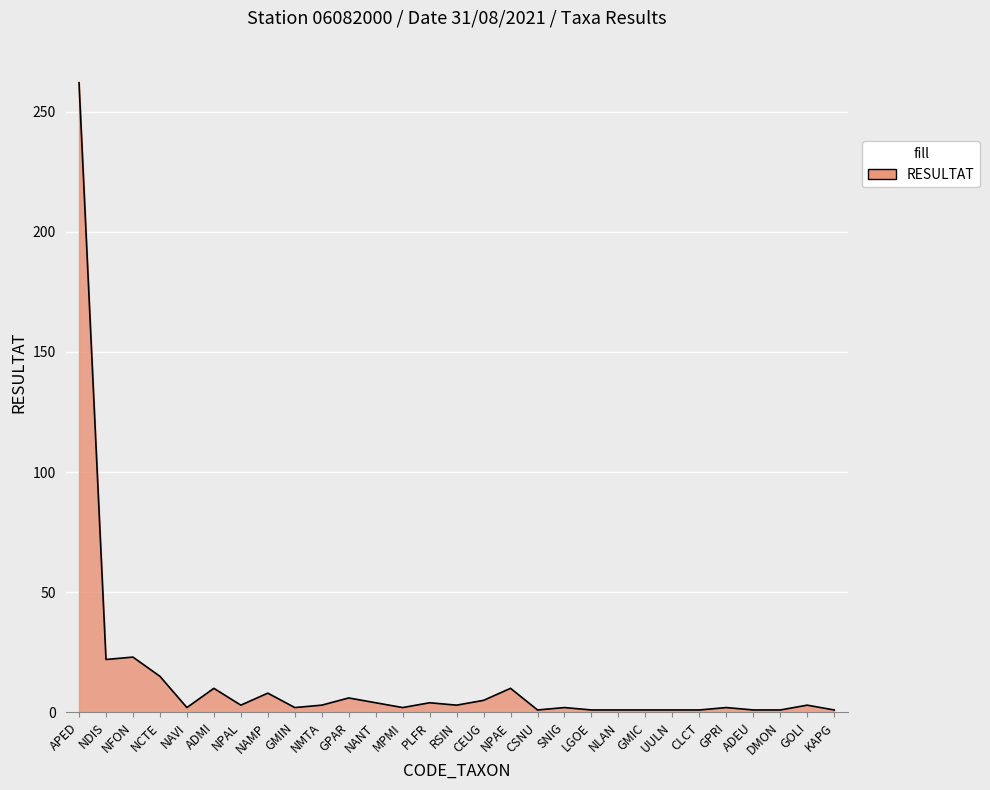

What is the difference between the maximum and minimum values?

261